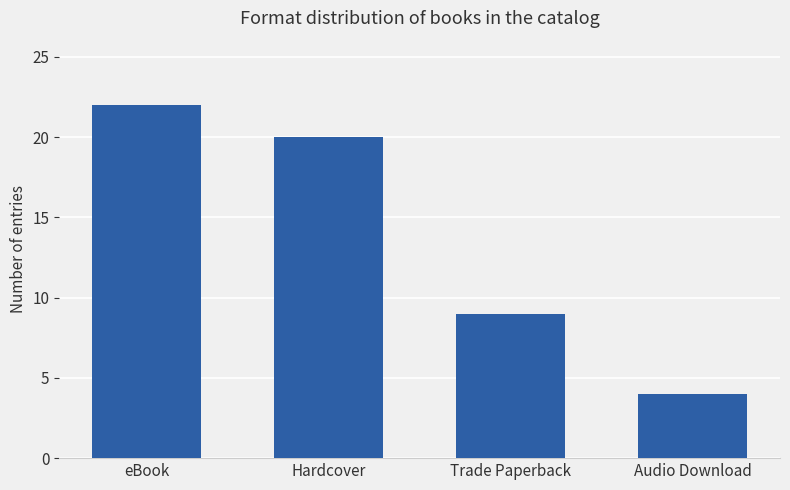

What is the label of the 4th bar from the right?

eBook